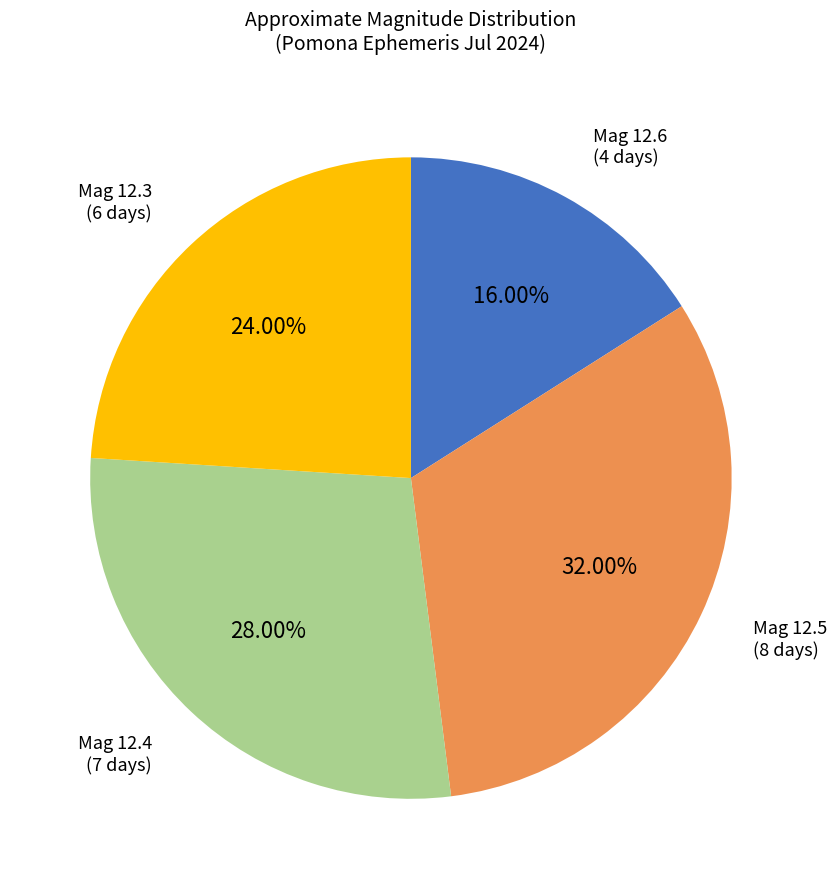

Count the number of slices in the pie.

4